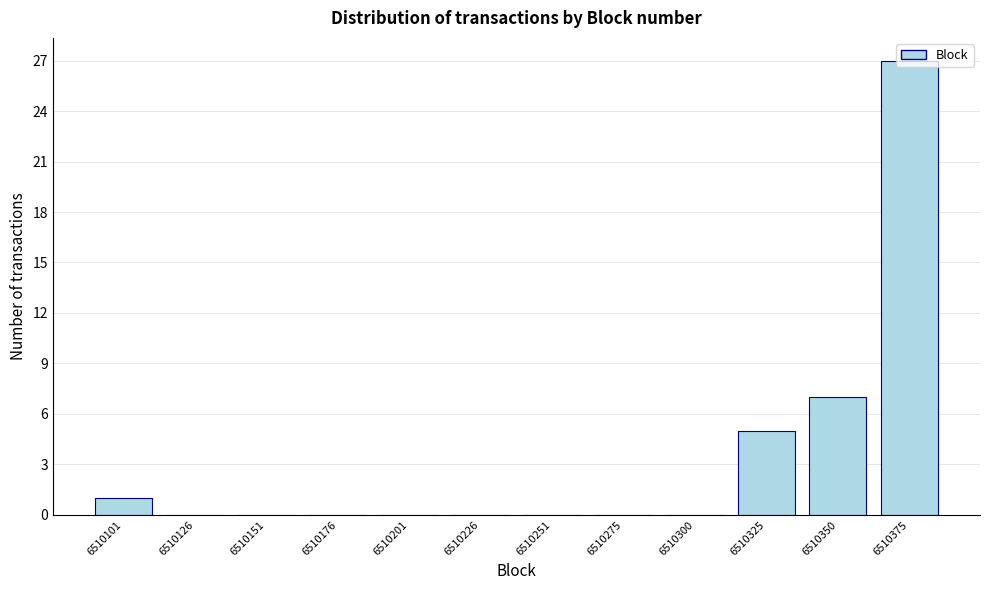

What is the sum of all values?

40